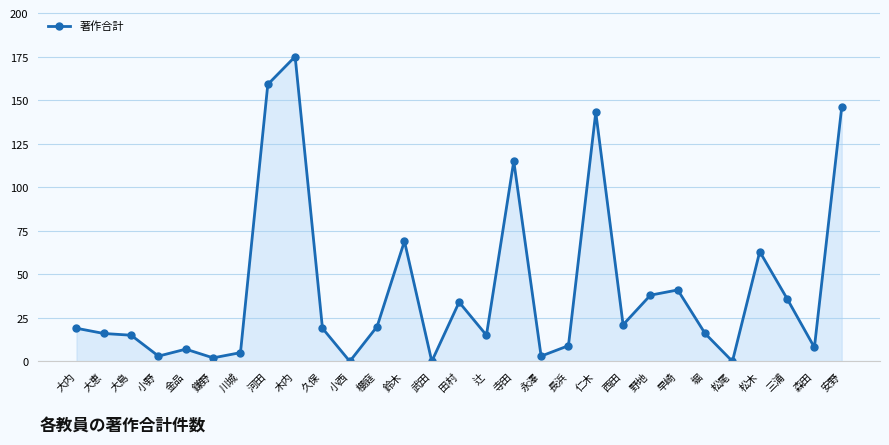

The chart shows a value of 31 at 寺田. True or false?

False